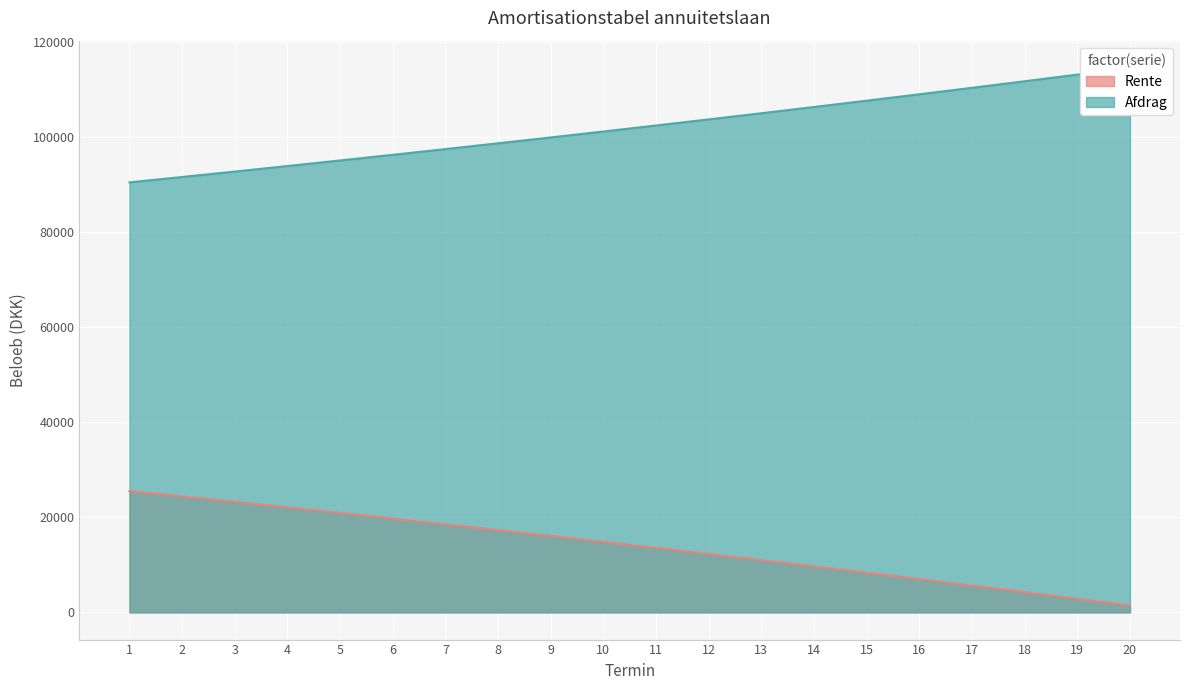

True or false: Rente has a value of 20893.8 at 5.

True